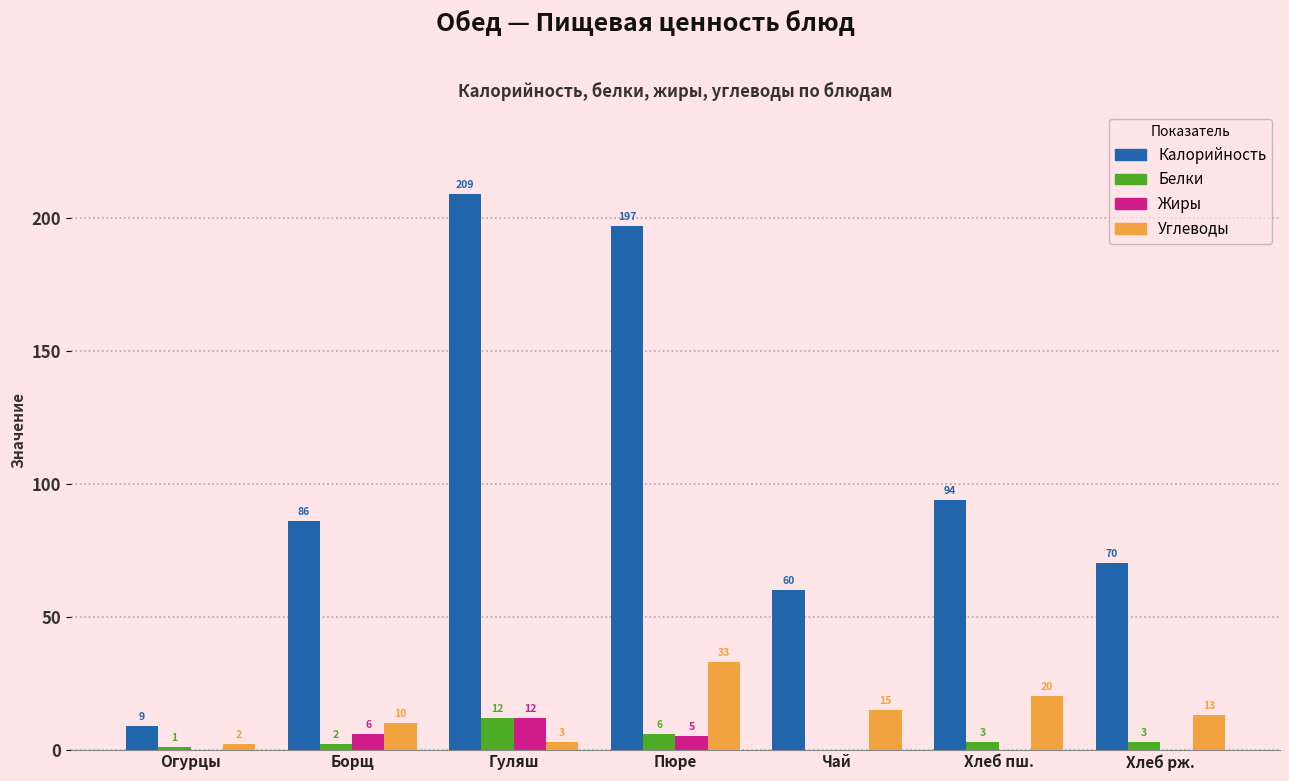

Reading right to left, what are all the values shown in this chart?

Калорийность: Хлеб рж.=70	Хлеб пш.=94	Чай=60	Пюре=197	Гуляш=209	Борщ=86	Огурцы=9
Белки: Хлеб рж.=3	Хлеб пш.=3	Чай=0	Пюре=6	Гуляш=12	Борщ=2	Огурцы=1
Жиры: Хлеб рж.=0	Хлеб пш.=0	Чай=0	Пюре=5	Гуляш=12	Борщ=6	Огурцы=0
Углеводы: Хлеб рж.=13	Хлеб пш.=20	Чай=15	Пюре=33	Гуляш=3	Борщ=10	Огурцы=2